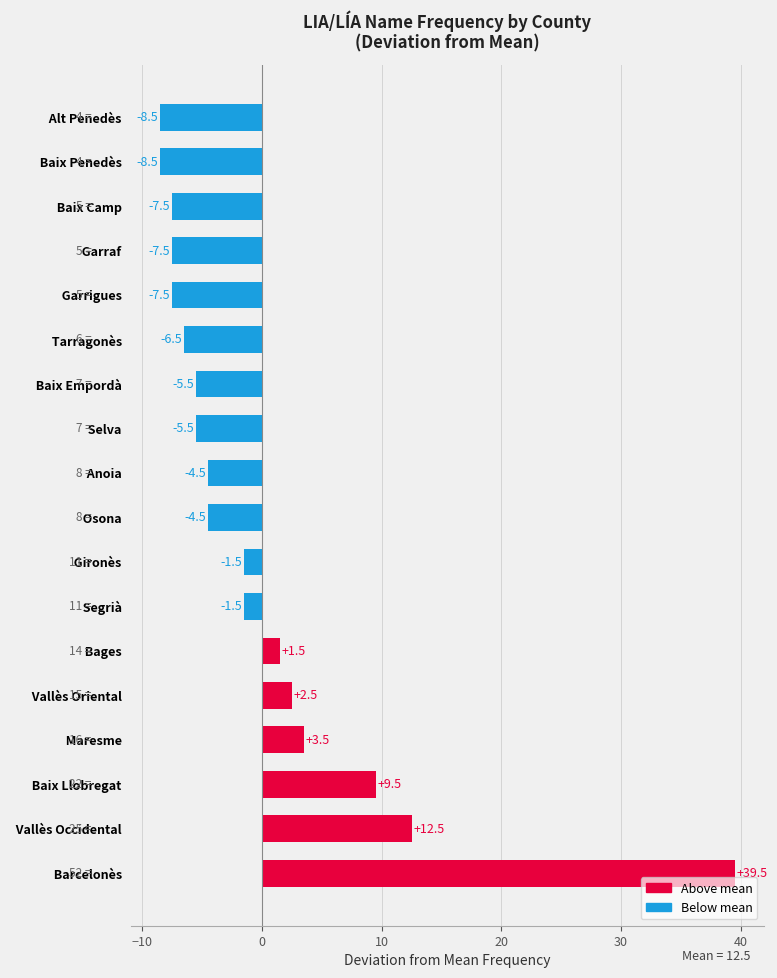

How many series are shown in this chart?

1